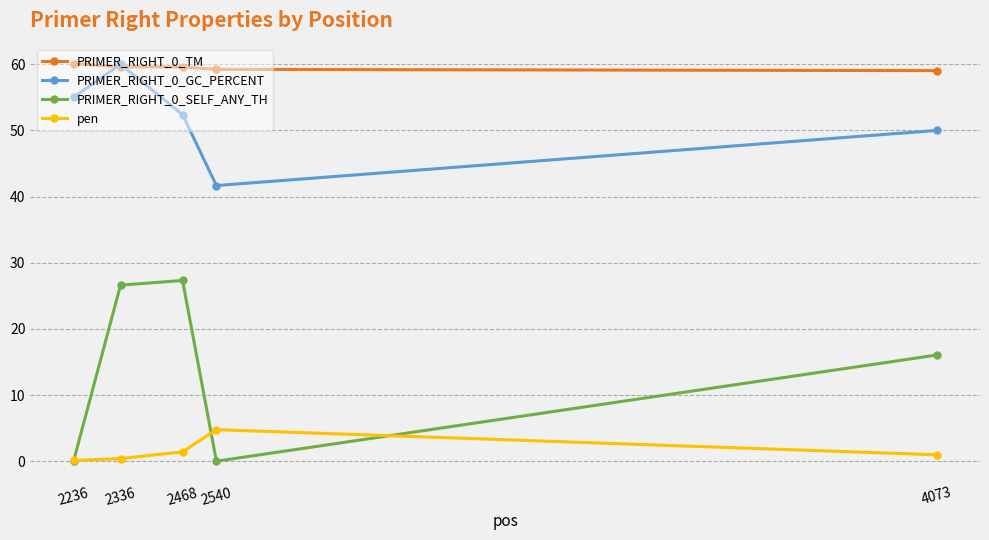

True or false: PRIMER_RIGHT_0_TM and PRIMER_RIGHT_0_SELF_ANY_TH intersect in this chart.

False